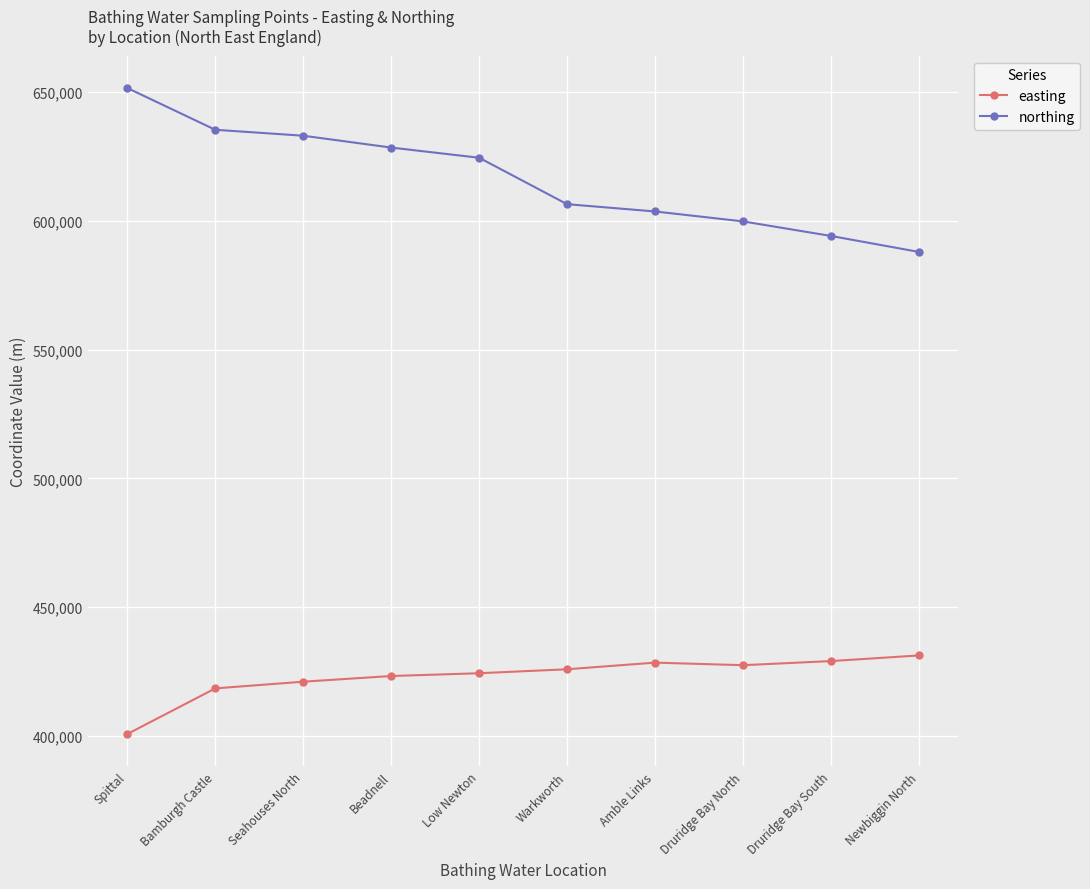

What position from the right is Amble Links?

4